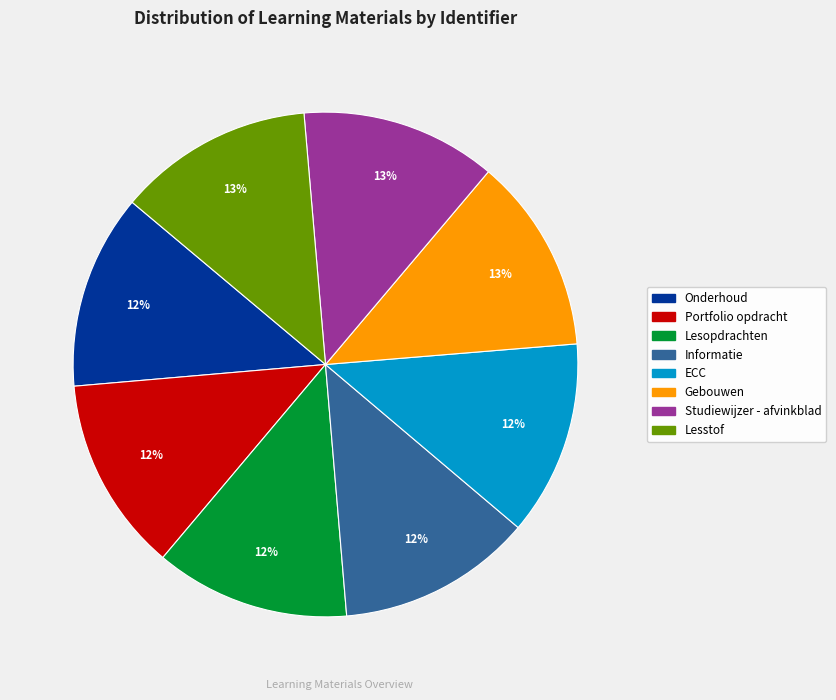

To the nearest percent, what percentage of the pie is Lesstof?

13%